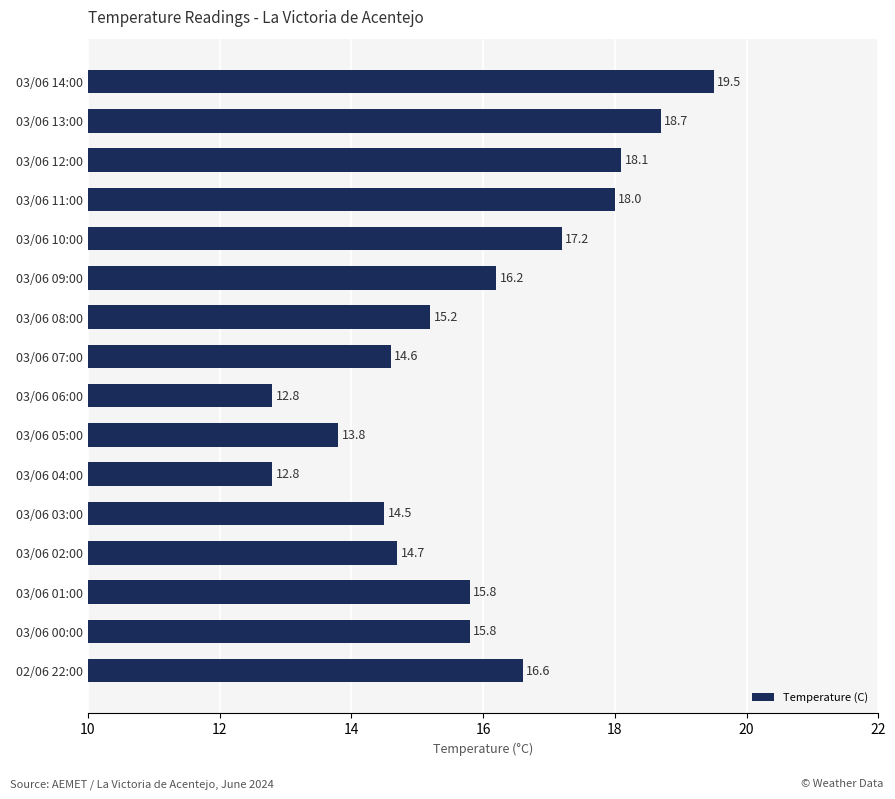

The chart shows a value of 15.8 at 03/06 01:00. True or false?

True